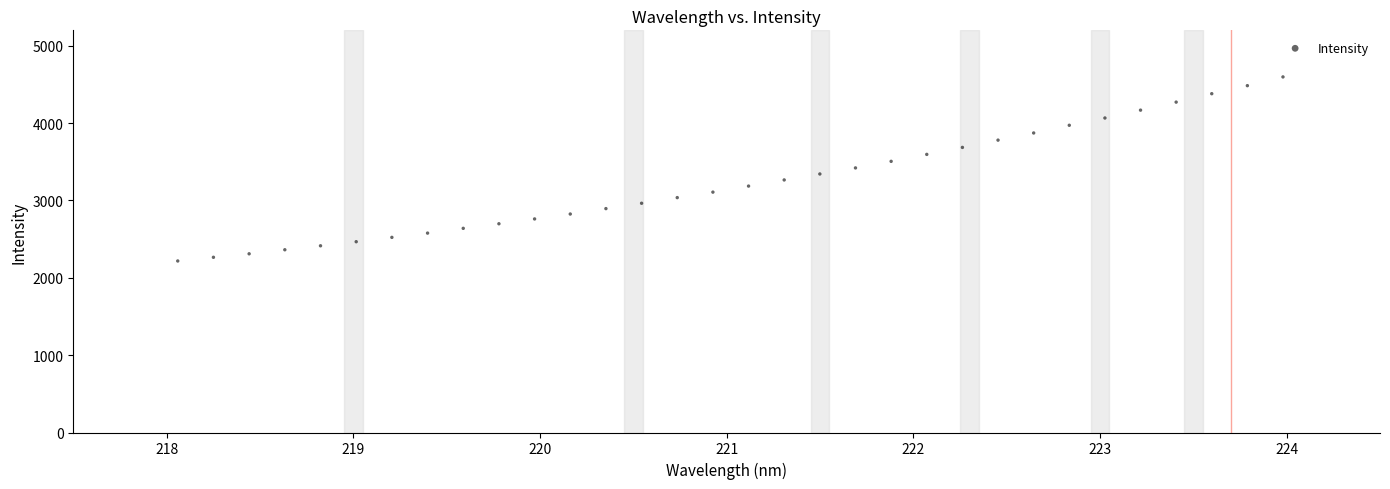

What is the range of Y values (max minus min)?

2379.8